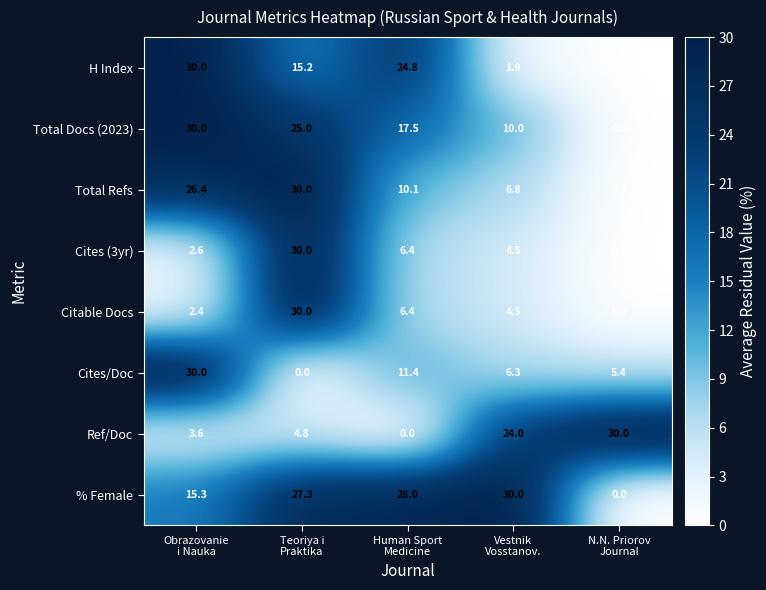

What is the highest value of the Cites/Doc series?

30.0